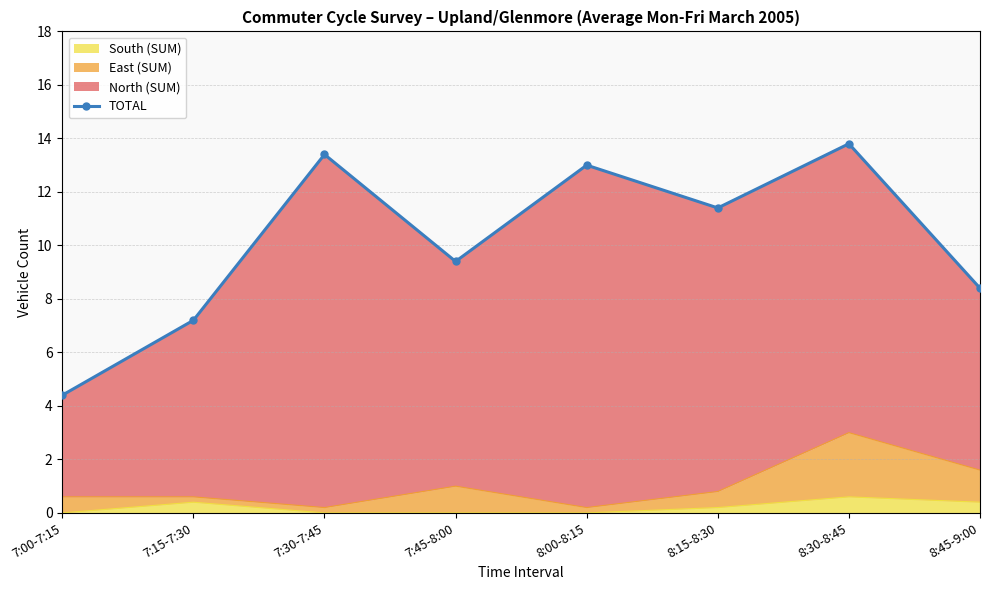

Where does the data first go above 11?

7:30-7:45